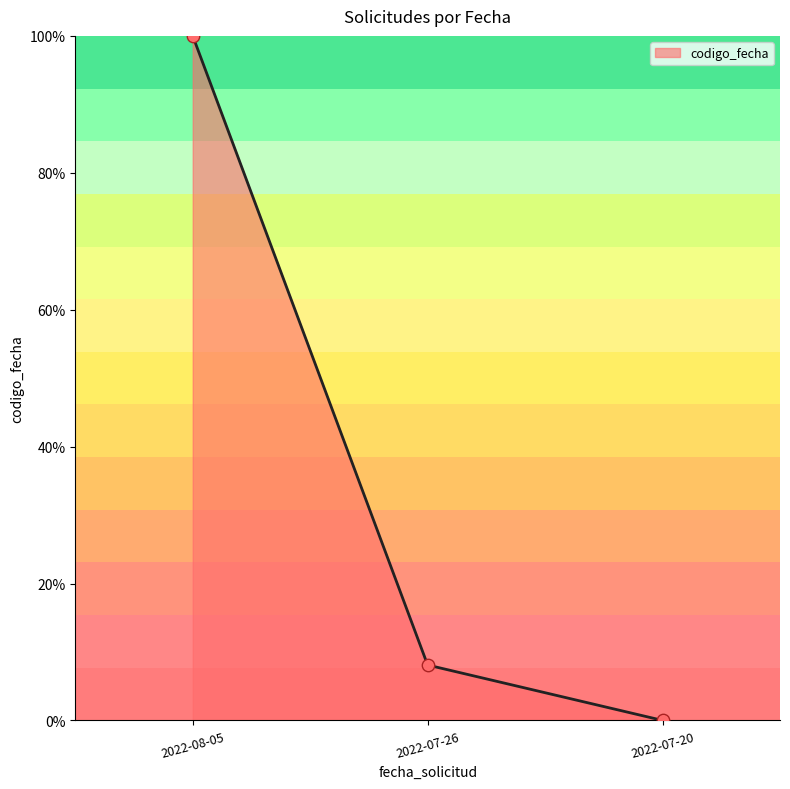

What is the highest value of the codigo_fecha series?

100.0